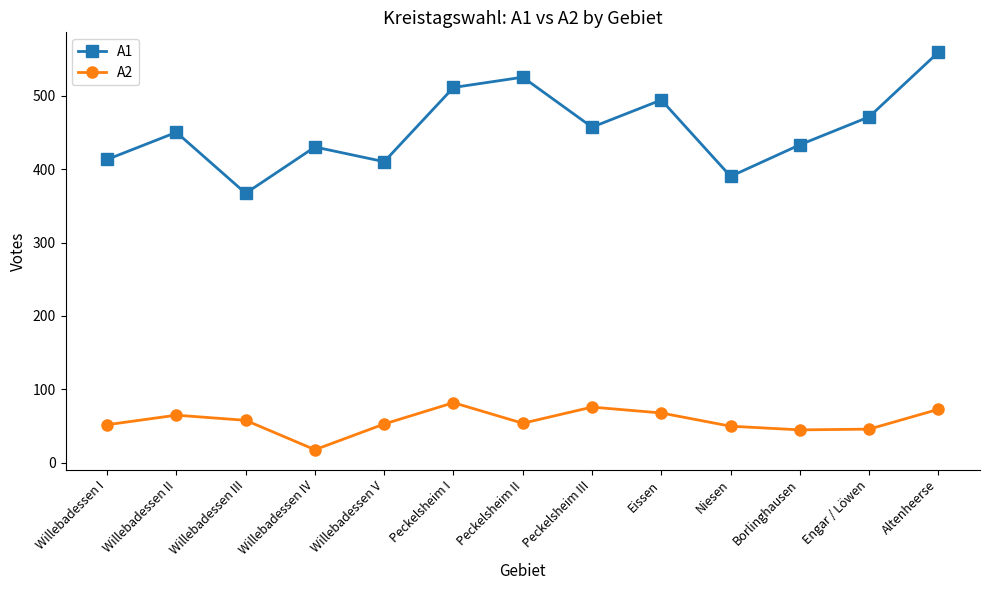

True or false: A2 and A1 intersect in this chart.

False